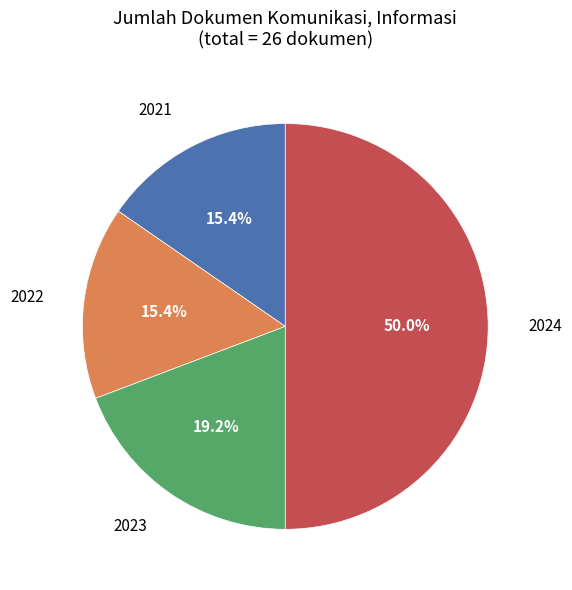

How many segments does this pie chart have?

4